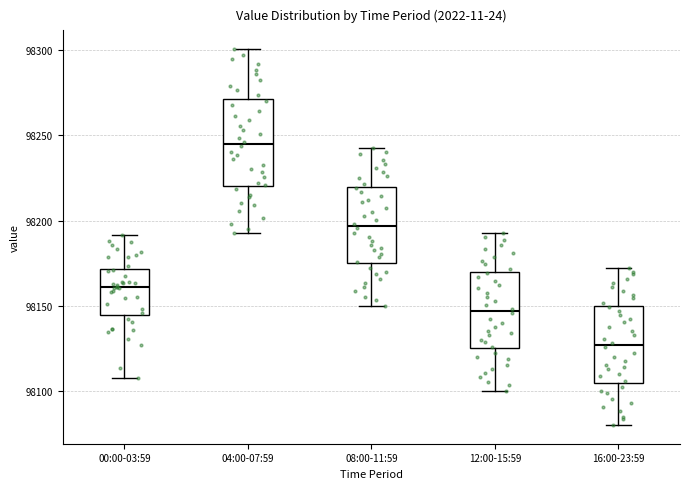

Which box's median line is the highest?

04:00-07:59